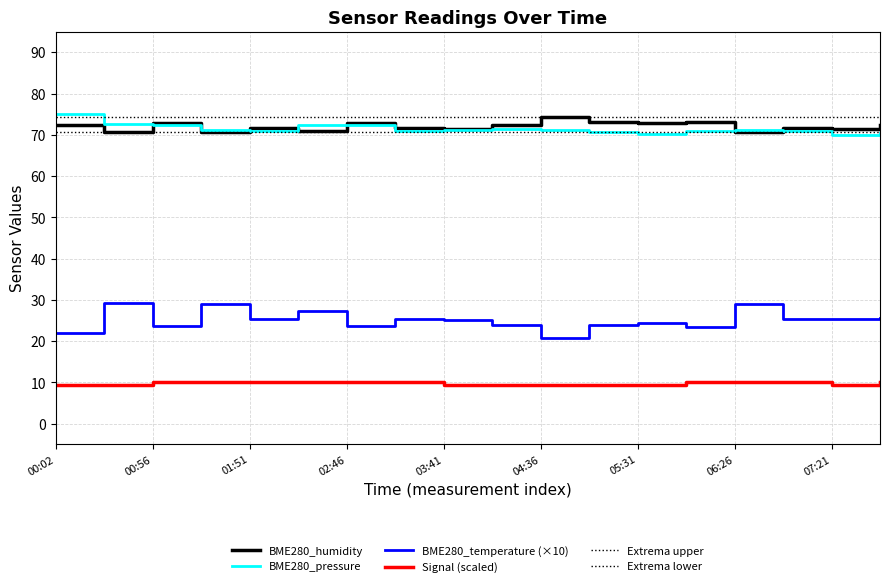

Which series has the largest range (max minus min)?

BME280_temperature (×10)